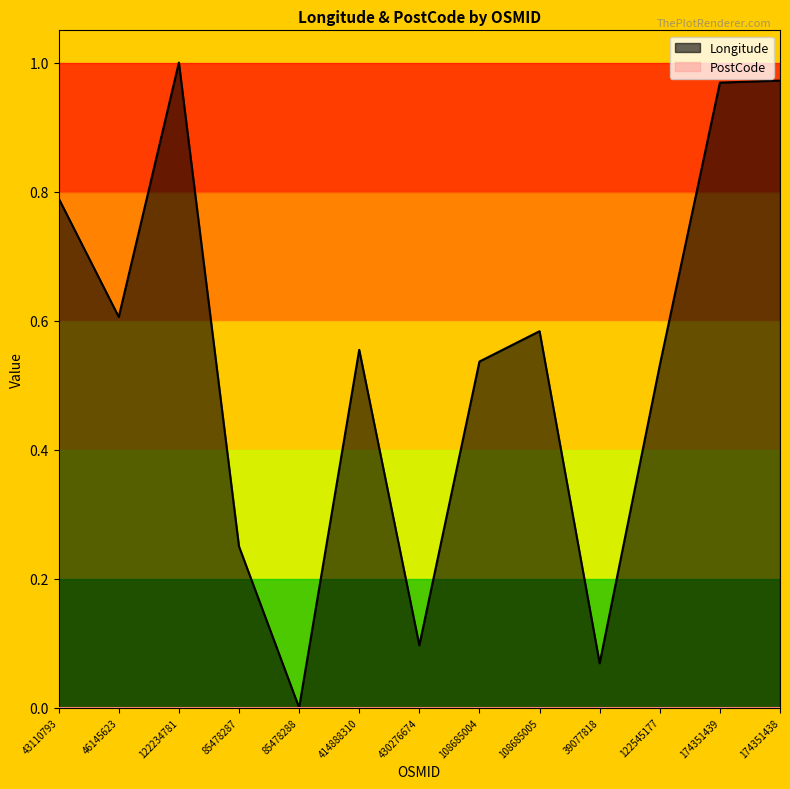

What is the sum of the values at 122234781 and 39077818?

1.1